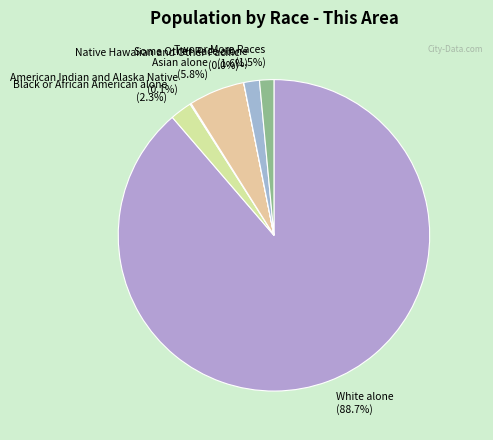

Is there a majority slice in this chart?

Yes